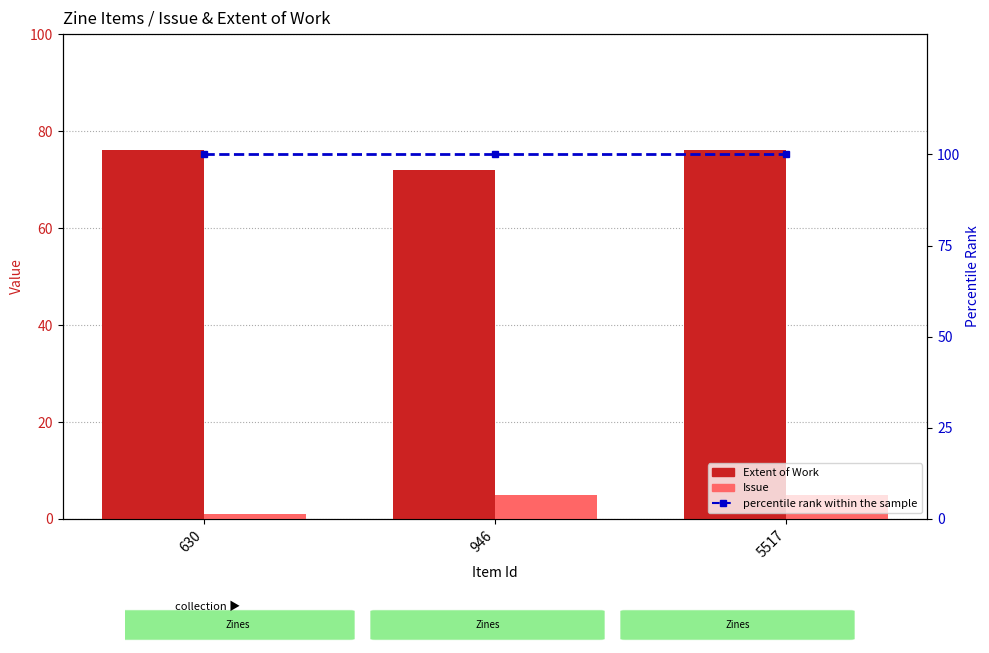

Which has a higher value, 5517 or 630?

5517